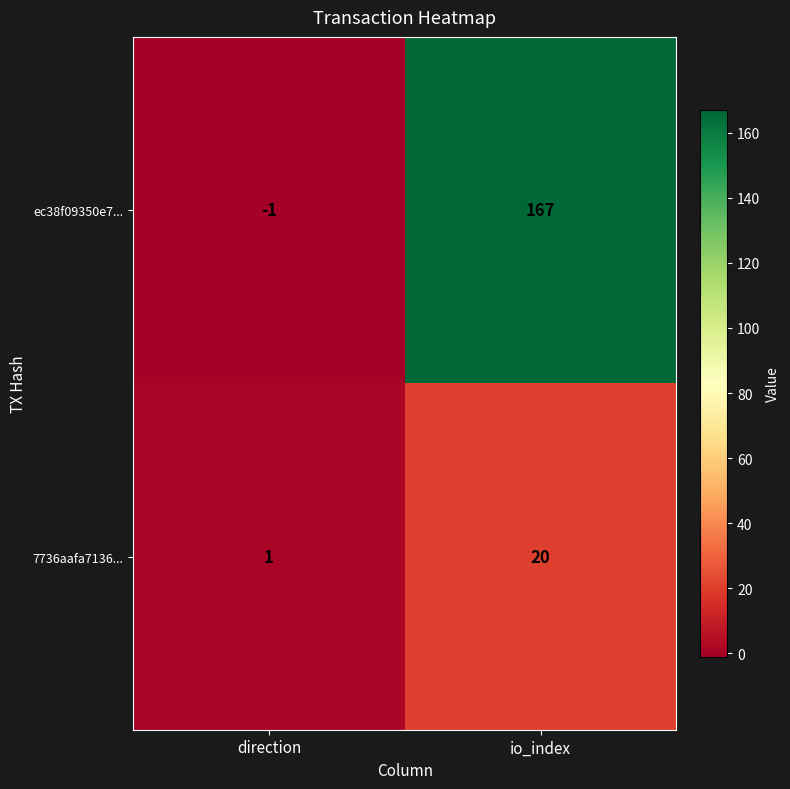

What is the difference between the 7736aafa7136... values at io_index and direction?

19